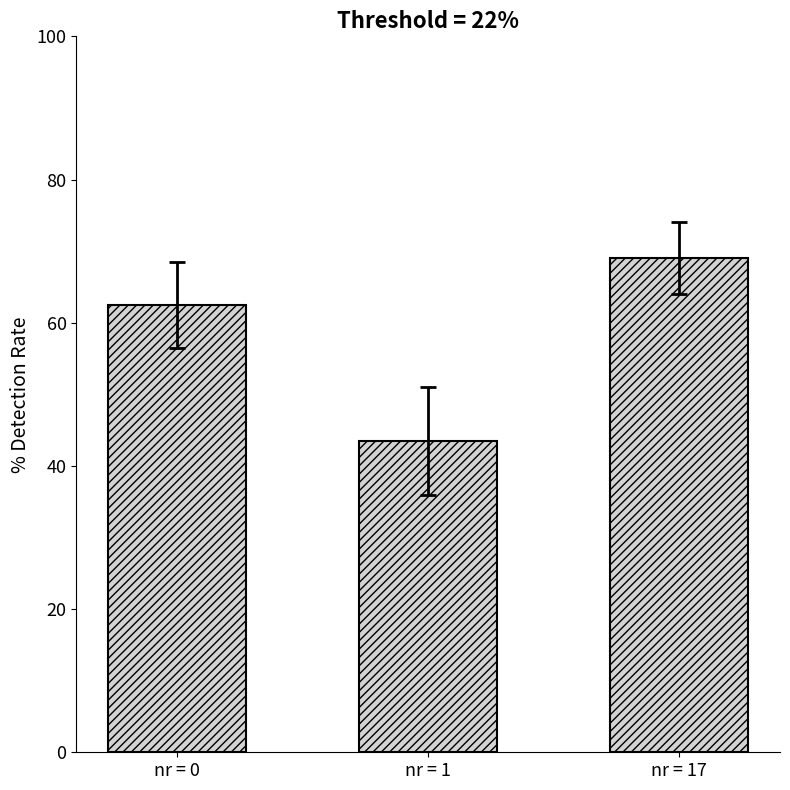

What is the change in value from nr = 0 to nr = 1?

-19.0